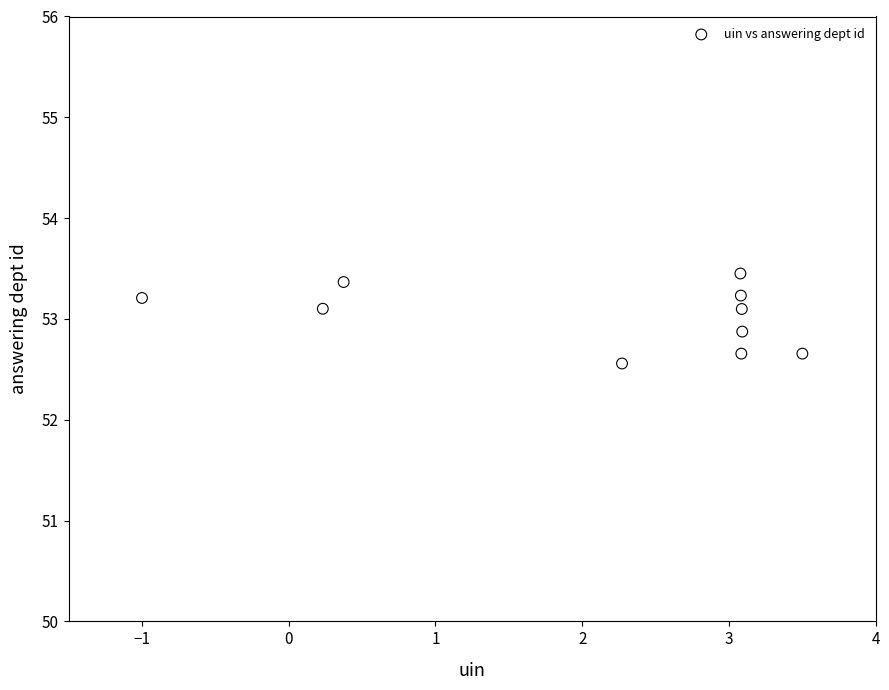

What is the average Y value?

53.0